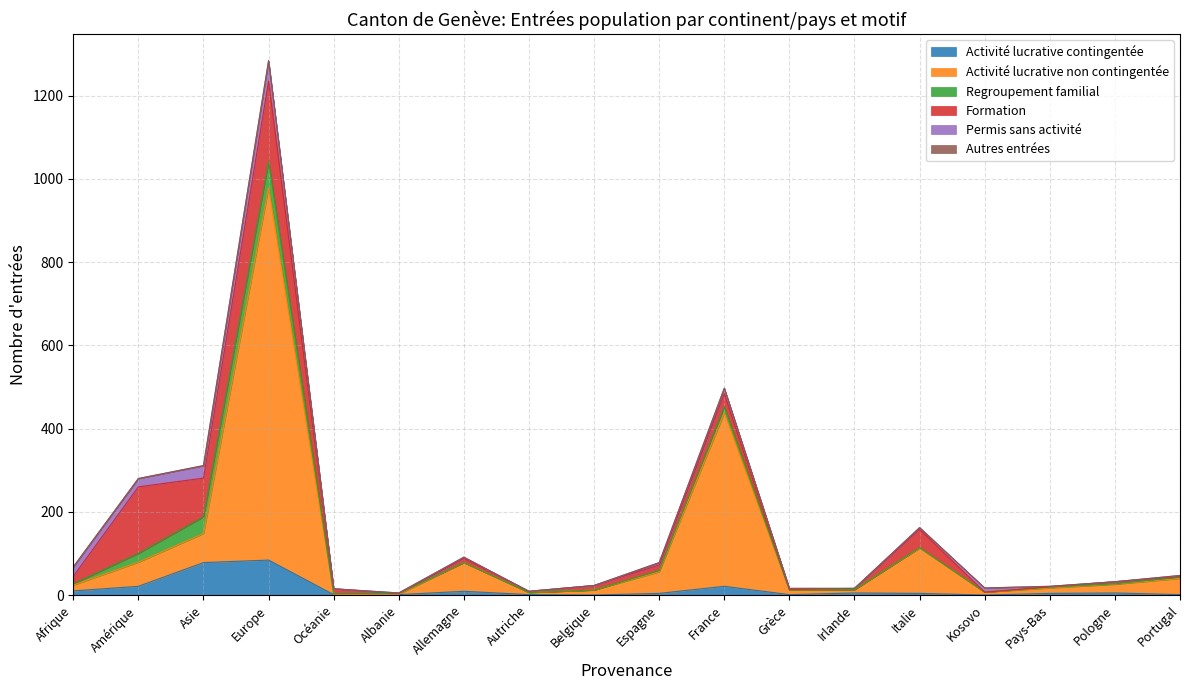

What is the sum of the Formation values at Asie and Belgique?

104